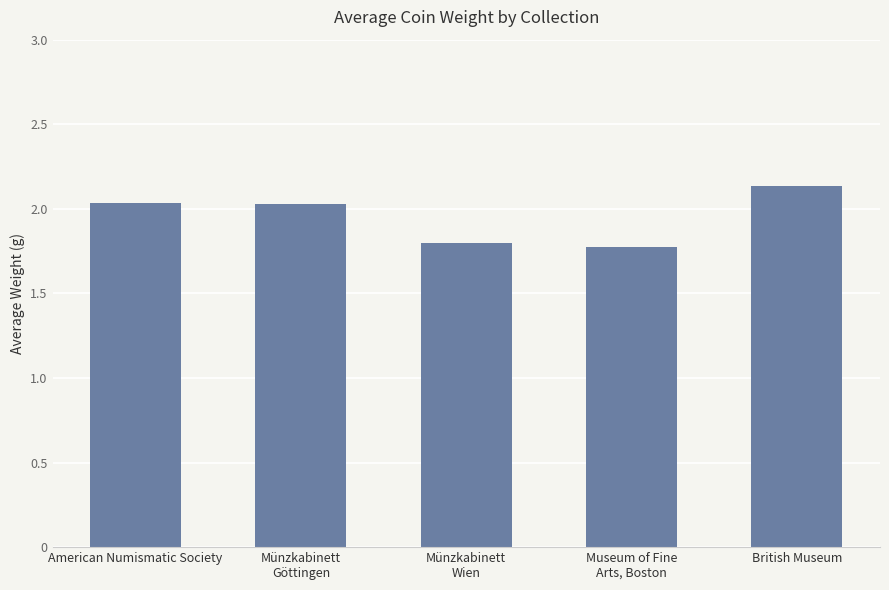

What position from the right is American Numismatic Society?

5